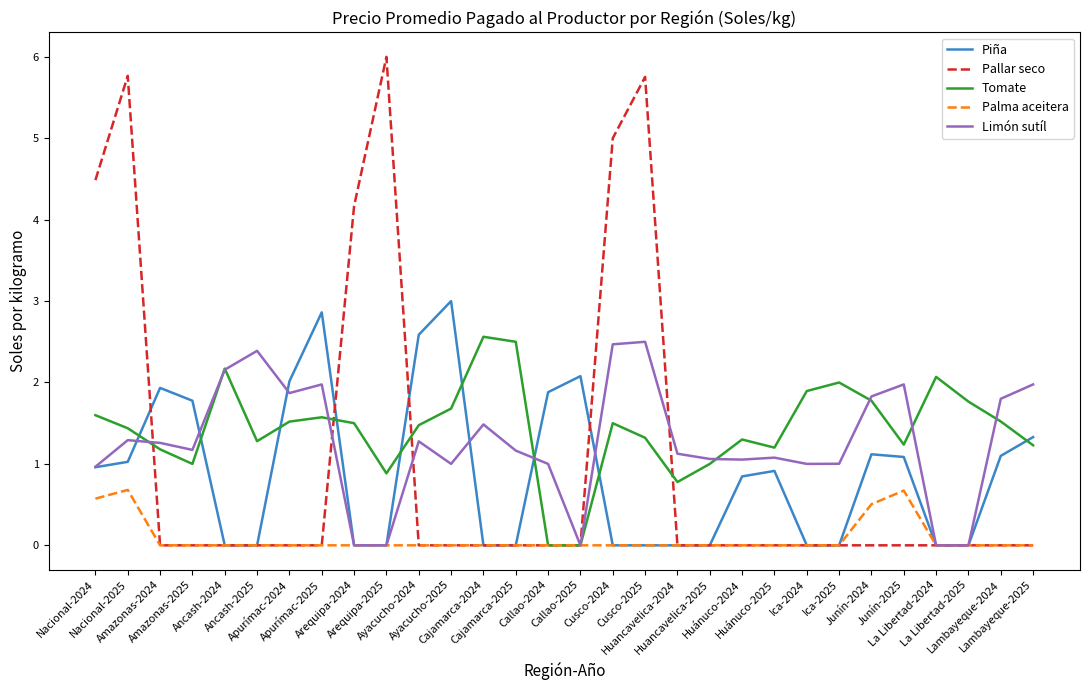

What is the highest value of the Tomate series?

2.6